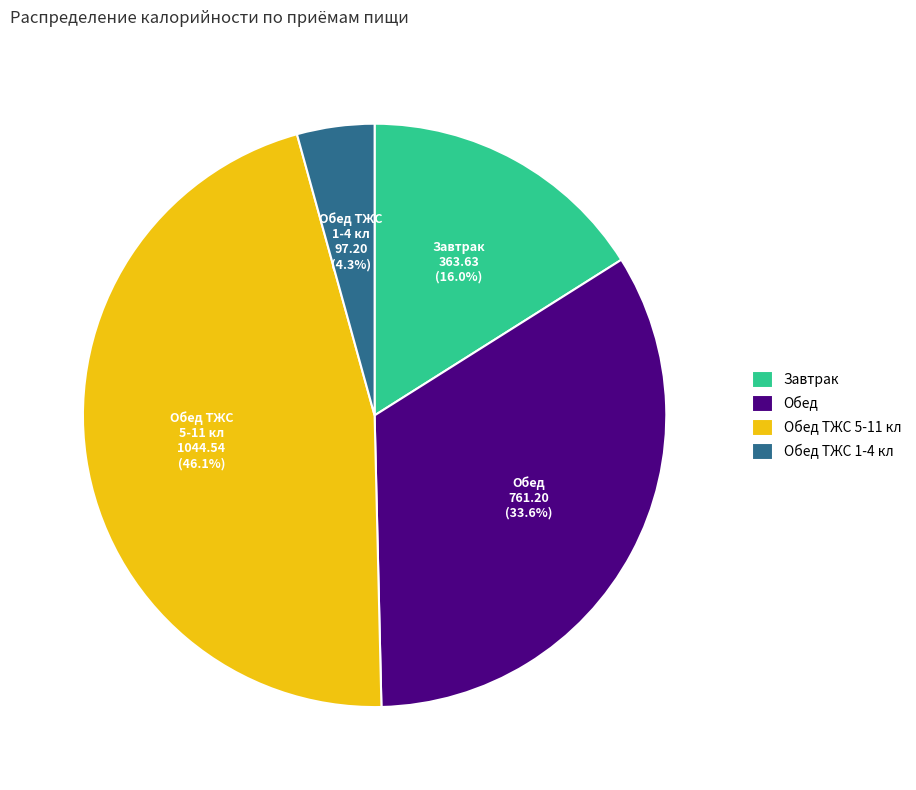

Which slice is the smallest?

Обед ТЖС 1-4 кл